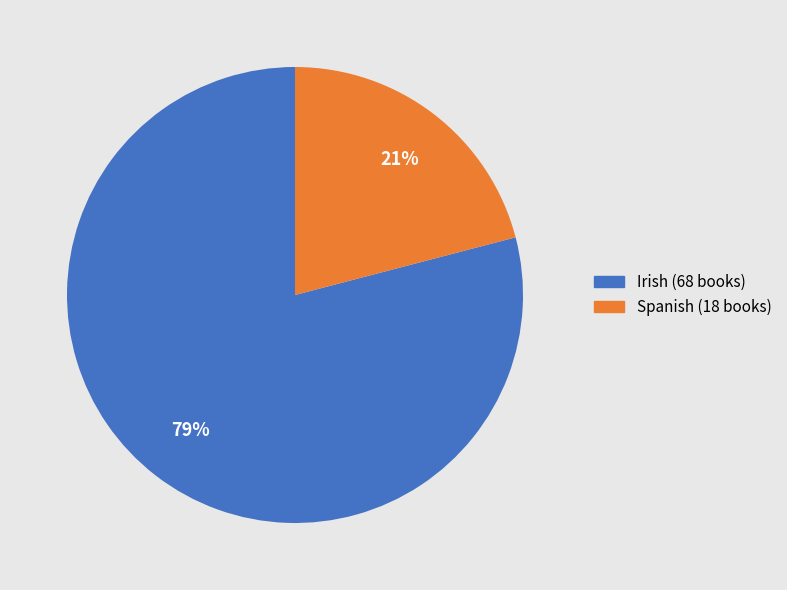

What percentage is the Irish slice, to the nearest percent?

79%